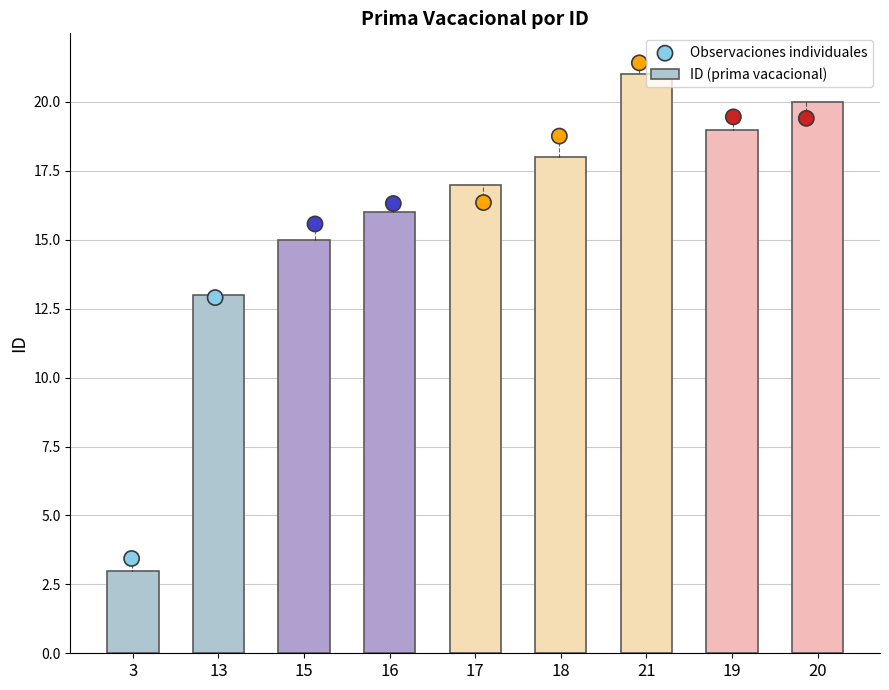

Which series has the largest Y range (max minus min)?

ID (prima vacacional)